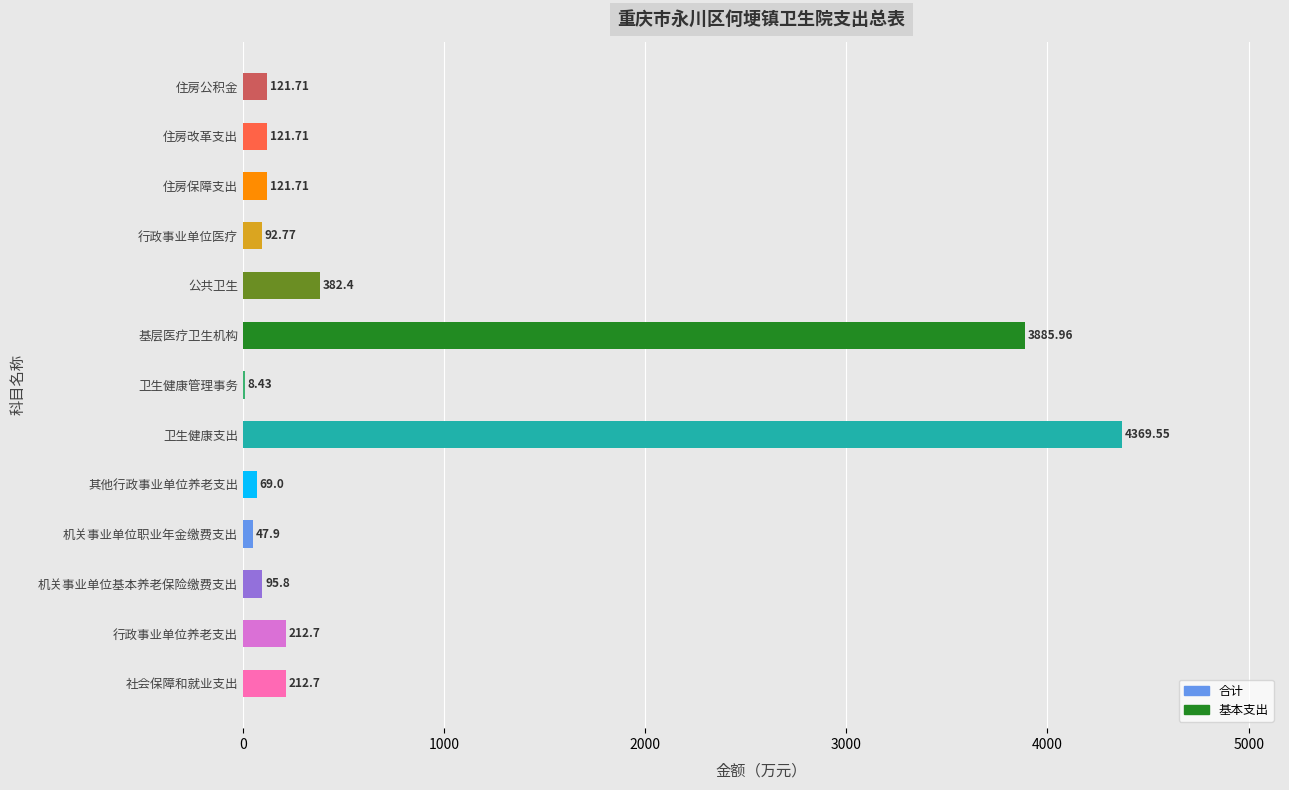

Are the bars grouped side by side (vs. stacked)?

No